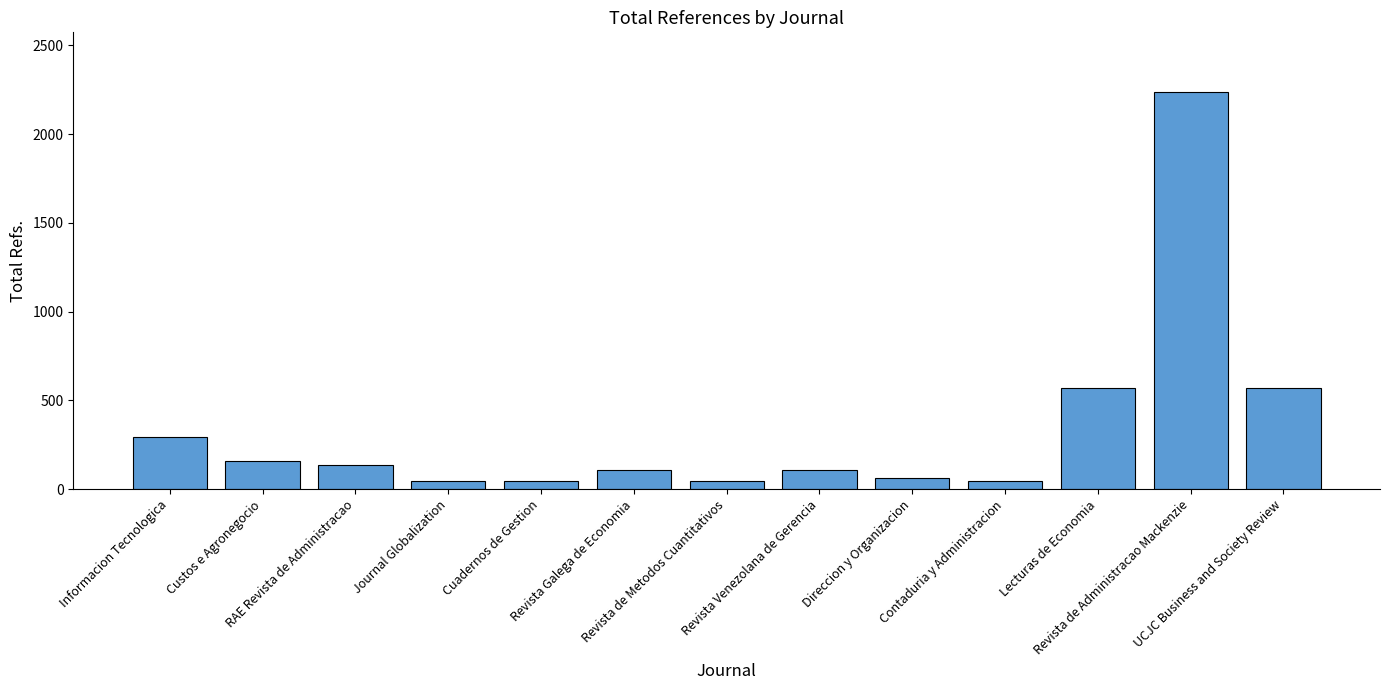

What is the greatest value displayed?

2237